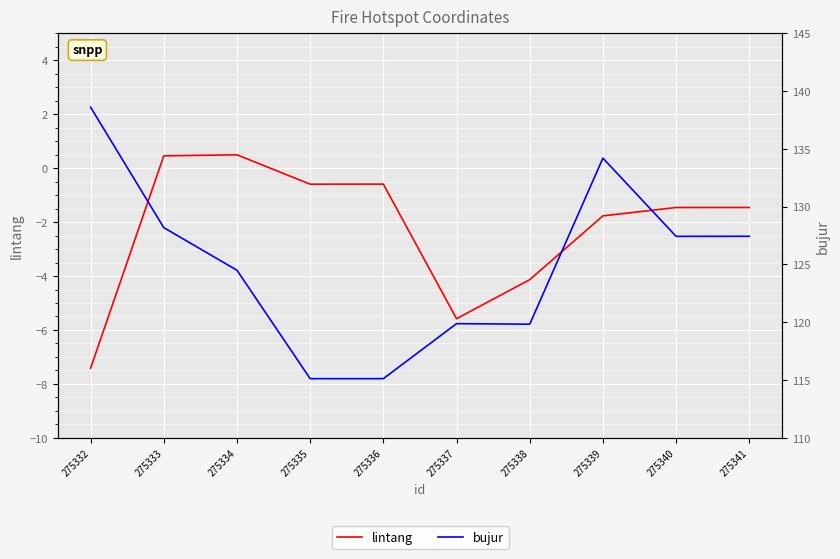

How many categories are shown in the chart?

10